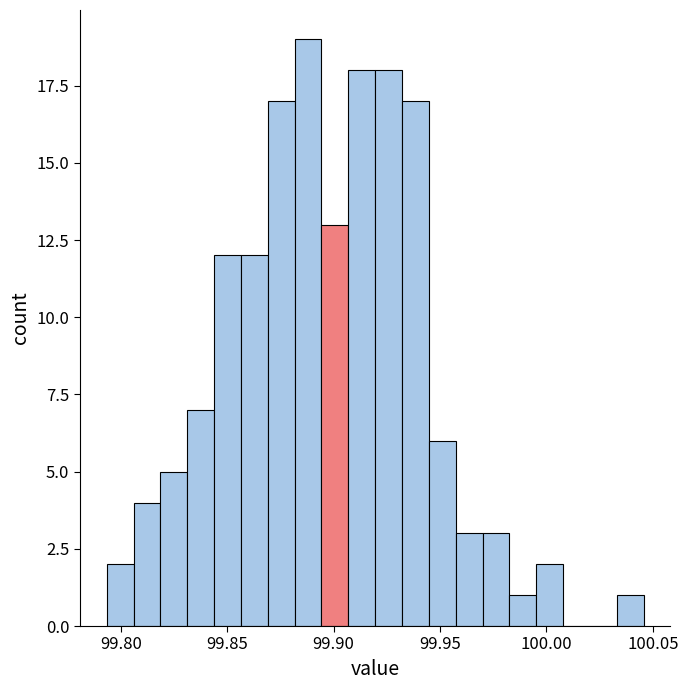

Around what value on the x-axis is the tallest bar? Give the approximate position of its centre, as read against the axis.

99.890